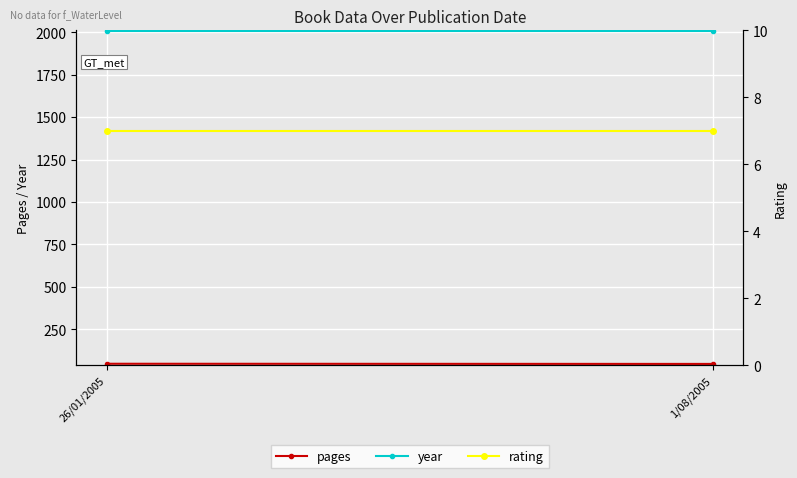

Is the value of year at 26/01/2005 greater than the value of rating at 26/01/2005?

Yes